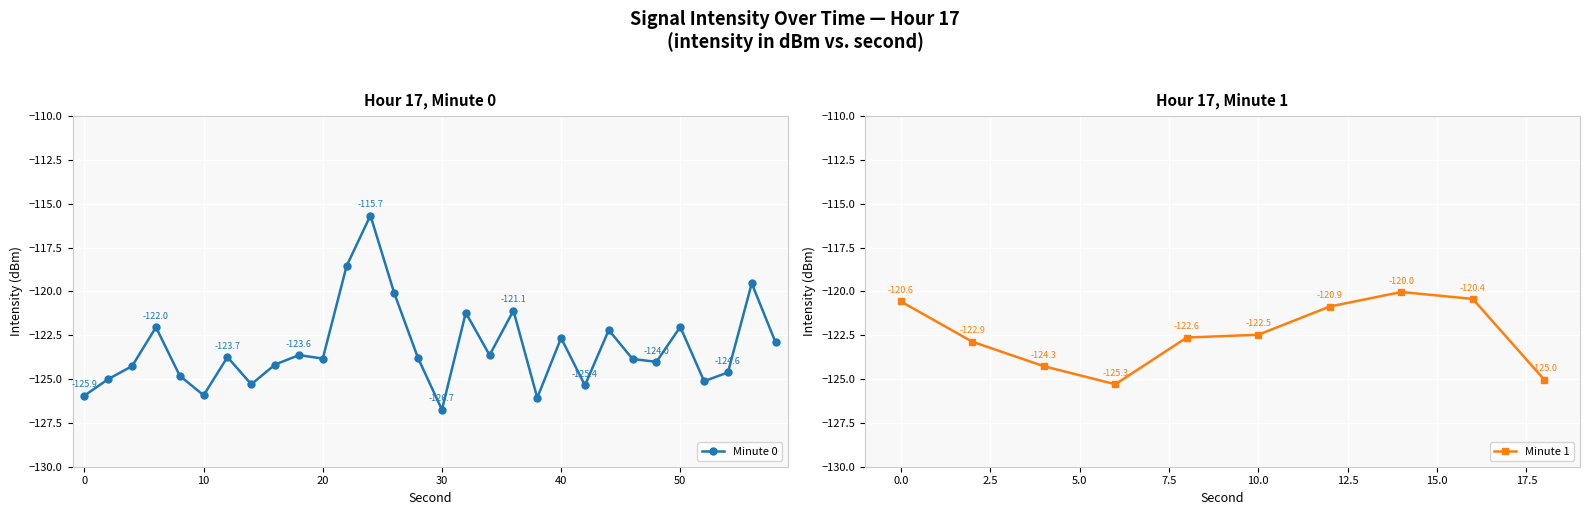

What is the difference between the second highest and minimum values in the 17:00 (s=0-58) series?

8.2